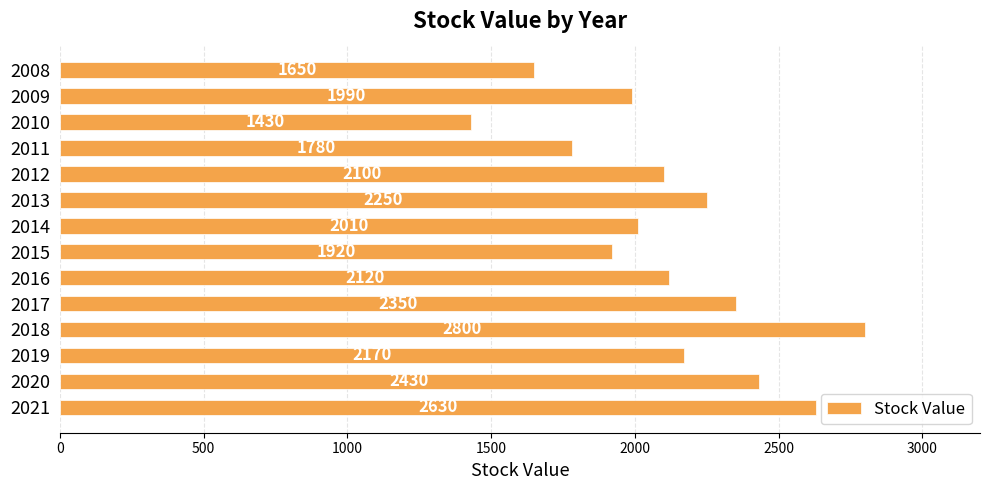

What is the value of the 11th bar from the top?

2800